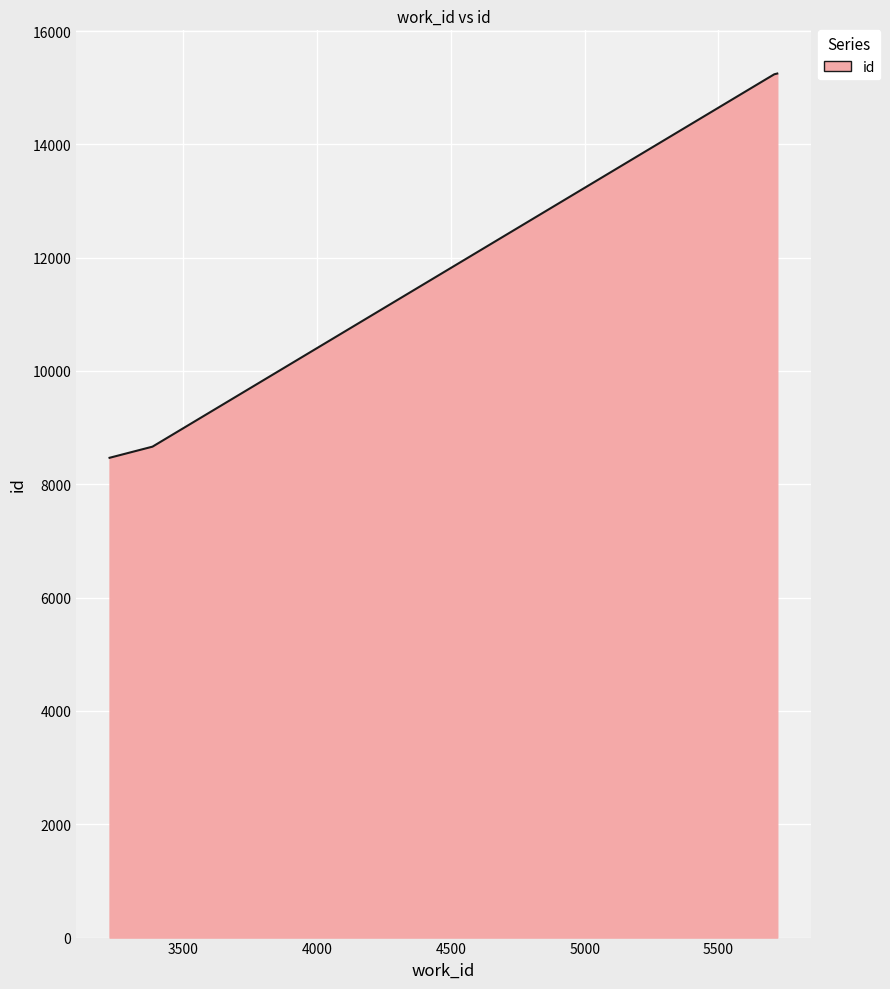

What is the maximum value shown in the chart?

15250